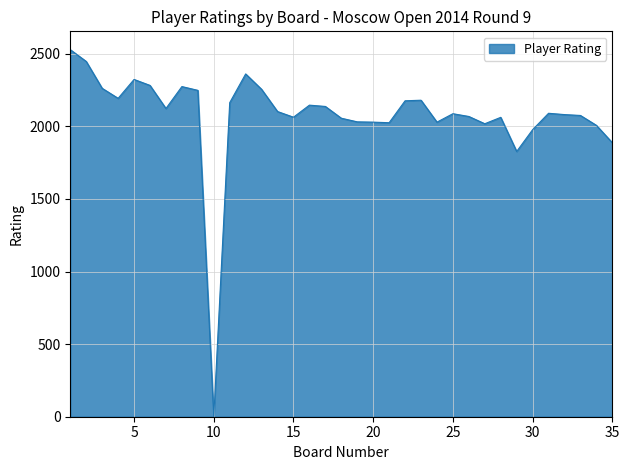

Does the chart display data point markers on the line(s)?

No